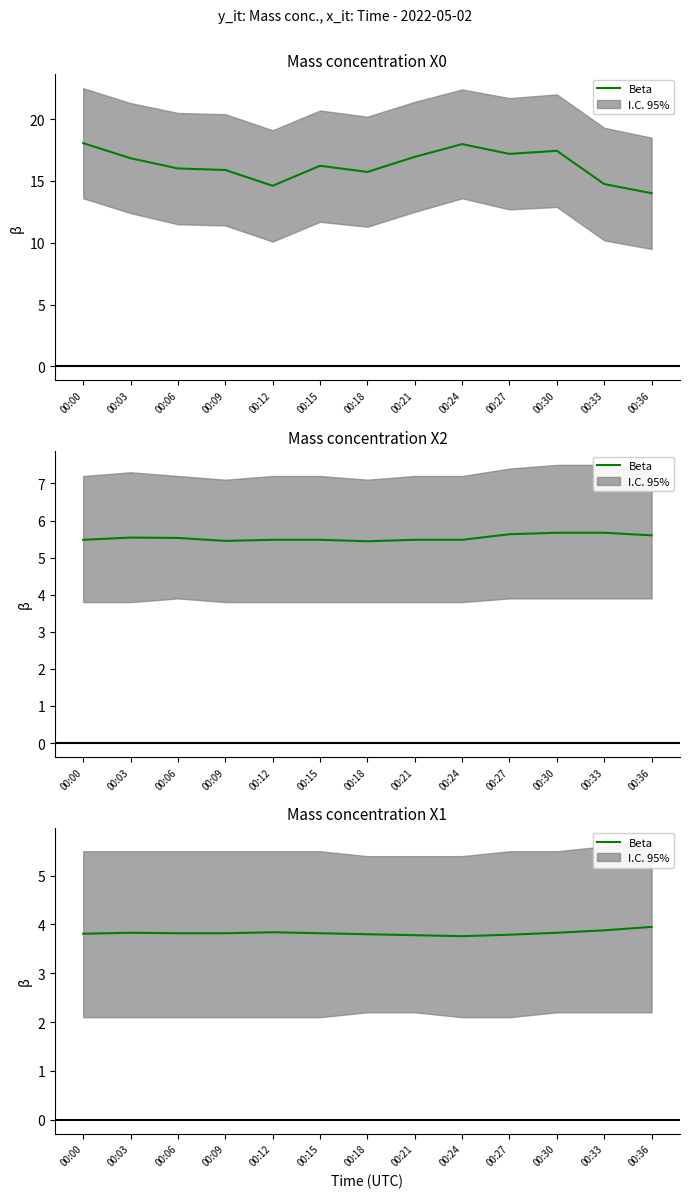

List the labels in order of value, smallest first.

00:24, 00:21, 00:27, 00:18, 00:00, 00:06, 00:09, 00:15, 00:03, 00:30, 00:12, 00:33, 00:36